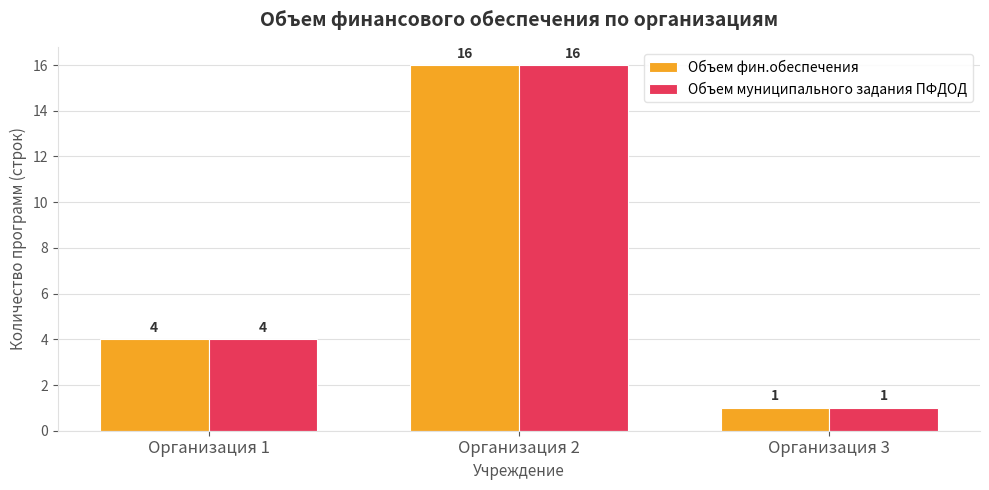

What is the average value of the Объем муниципального задания ПФДОД series?

7